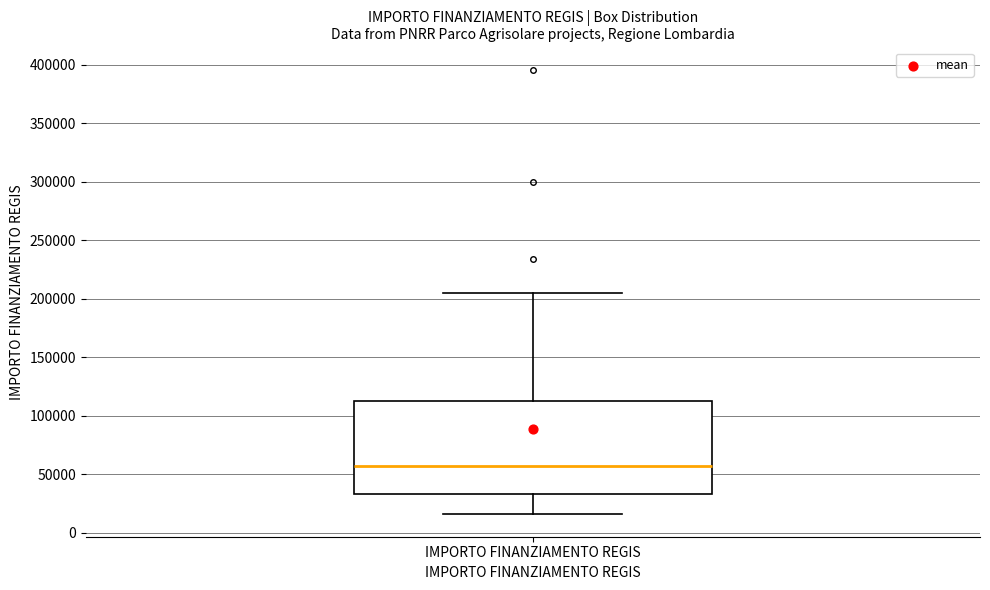

Read this box plot against the y-axis: the position of the median line, the range covered by the box, and the ends of both whiskers. The values are not printed on the chart, so give them approximately, as read against the axis.

median 55000, box 35000 to 115000, whiskers 15000 to 205000